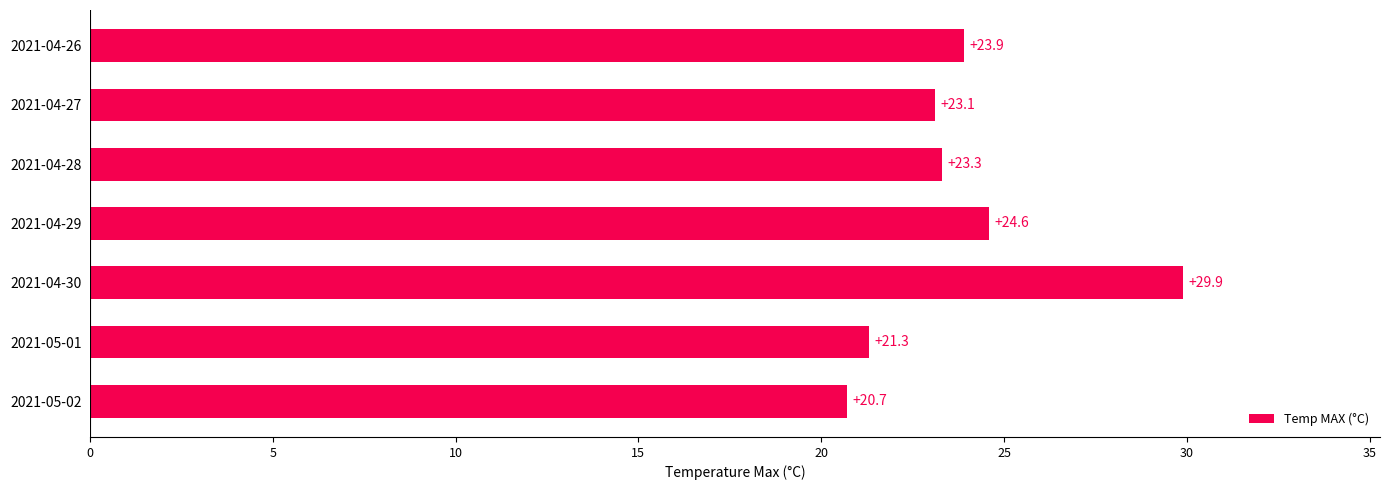

What is the approximate value at 2021-04-27?

23.1